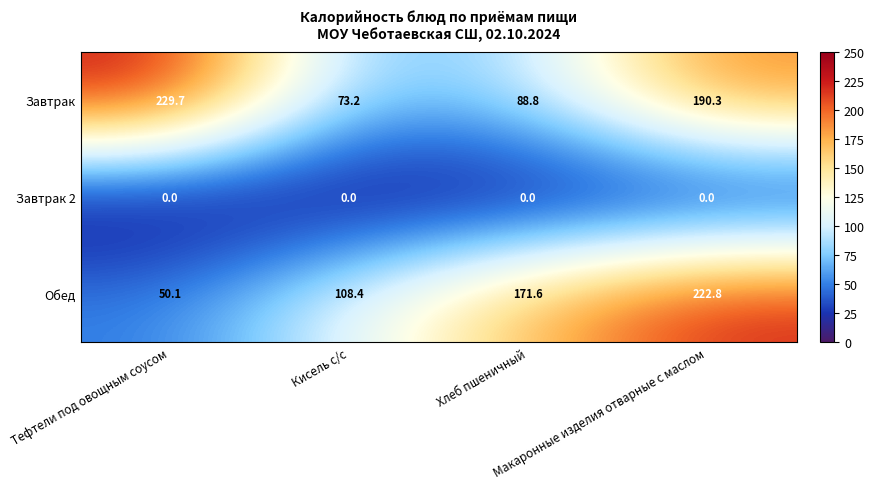

Which series has the largest total across all categories?

Завтрак